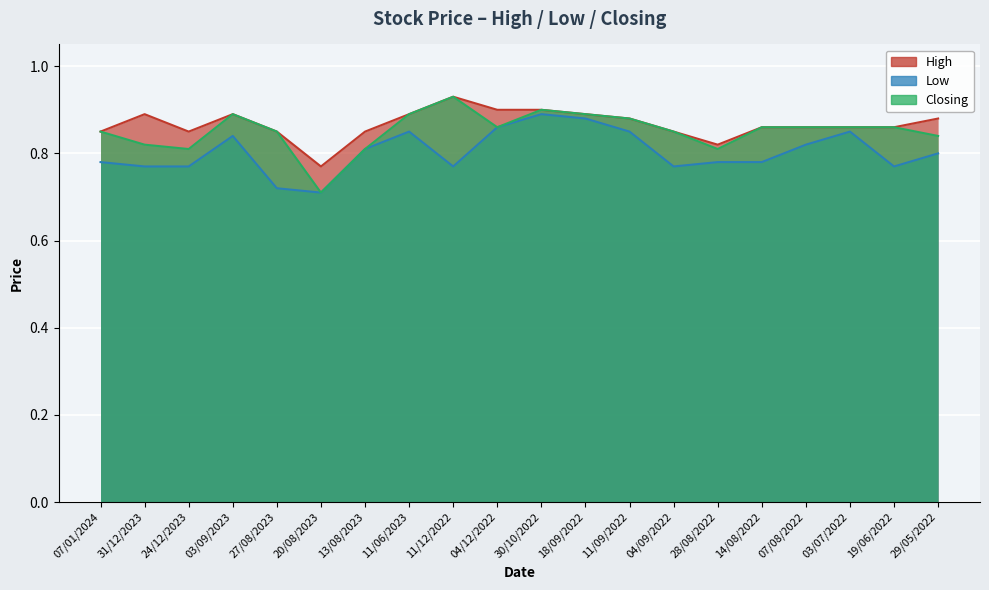

What is the average value of the Closing series?

0.9